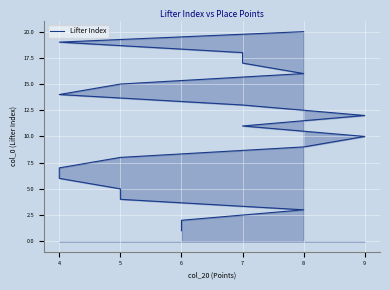

Count the number of data series in this chart.

1